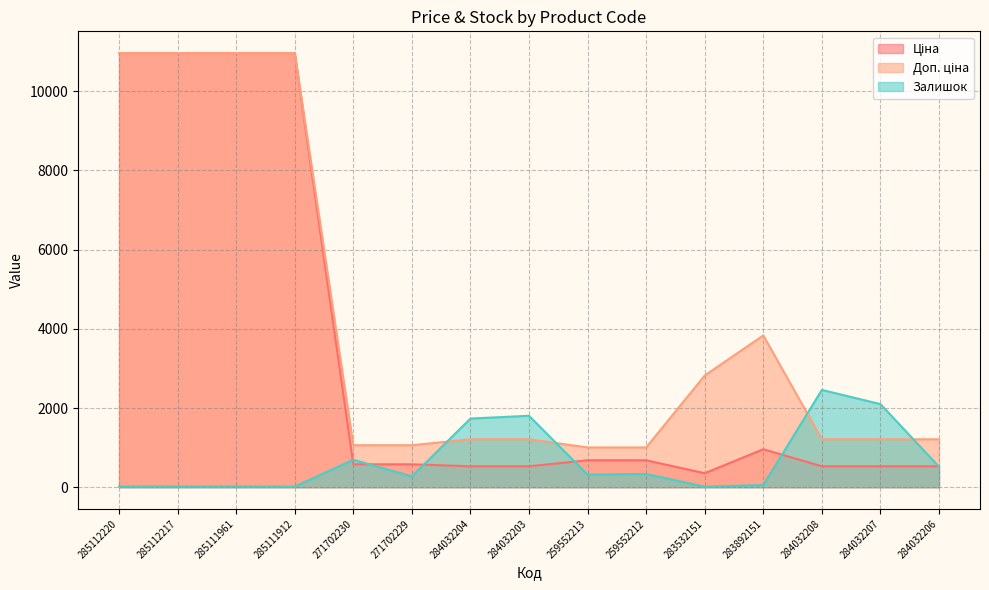

At which category is the sum across all series the highest?

285112220